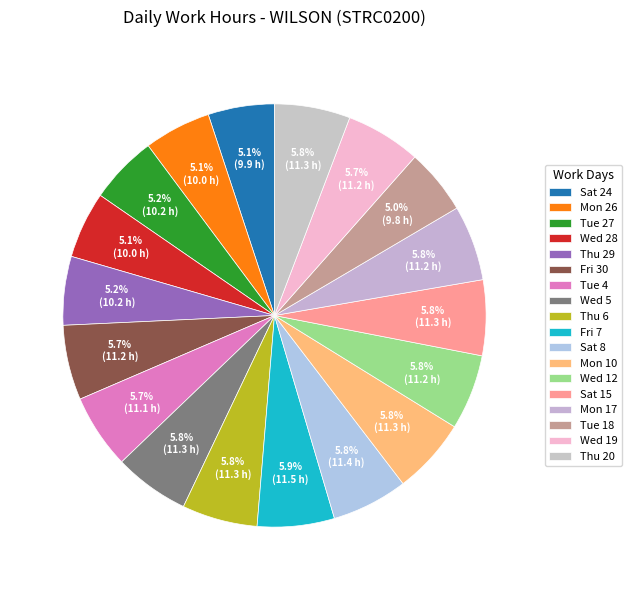

Does Wed 19 account for over 50% of the chart?

No